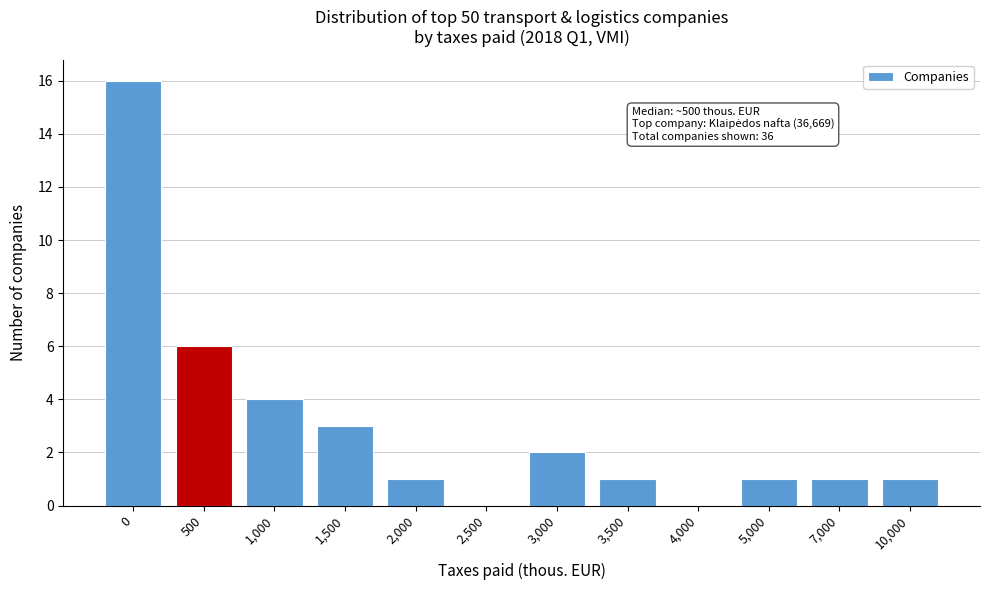

Reading right to left, transcribe all the data shown in this chart.

10,000=1	7,000=1	5,000=1	4,000=0	3,500=1	3,000=2	2,500=0	2,000=1	1,500=3	1,000=4	500=6	0=16